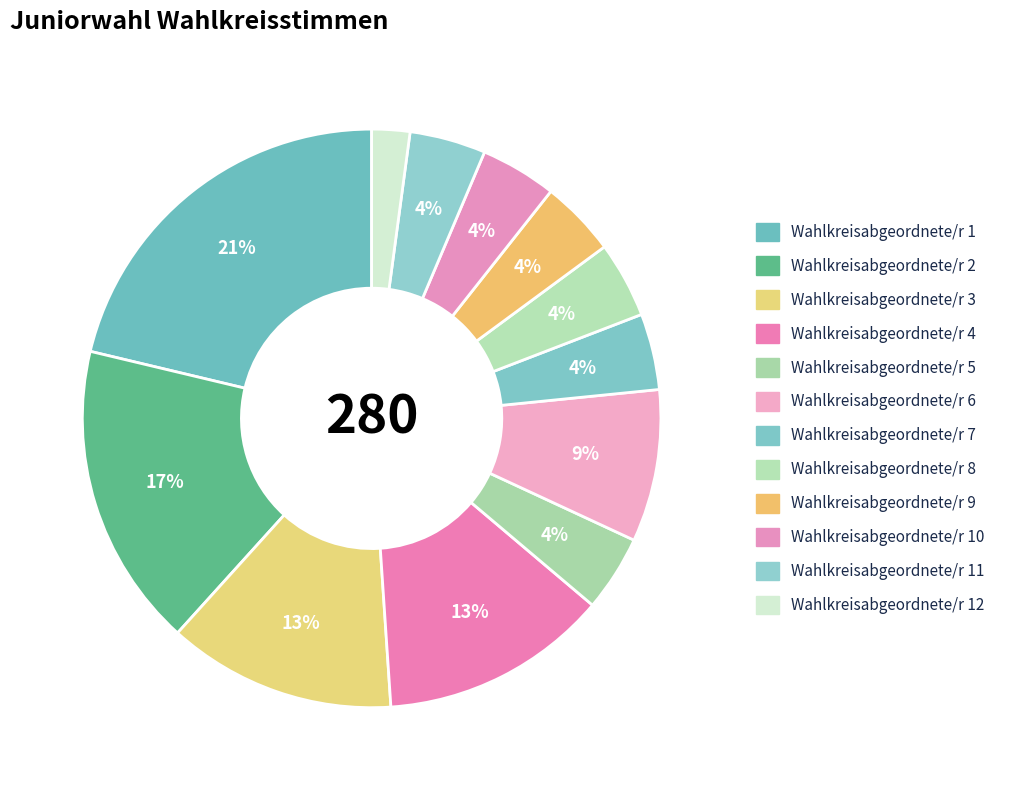

Which category has the biggest portion of the pie?

Wahlkreisabgeordnete/r 1